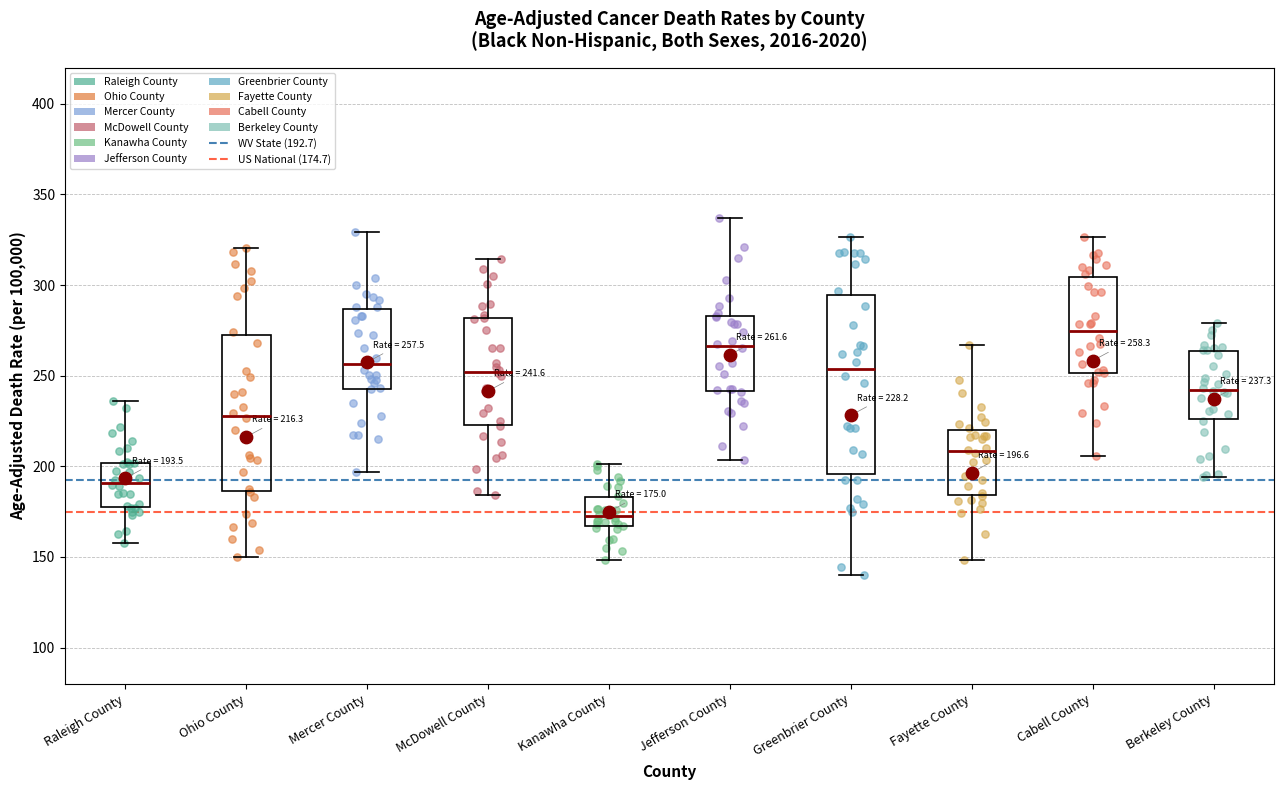

Which box has the lowest median line?

Kanawha County